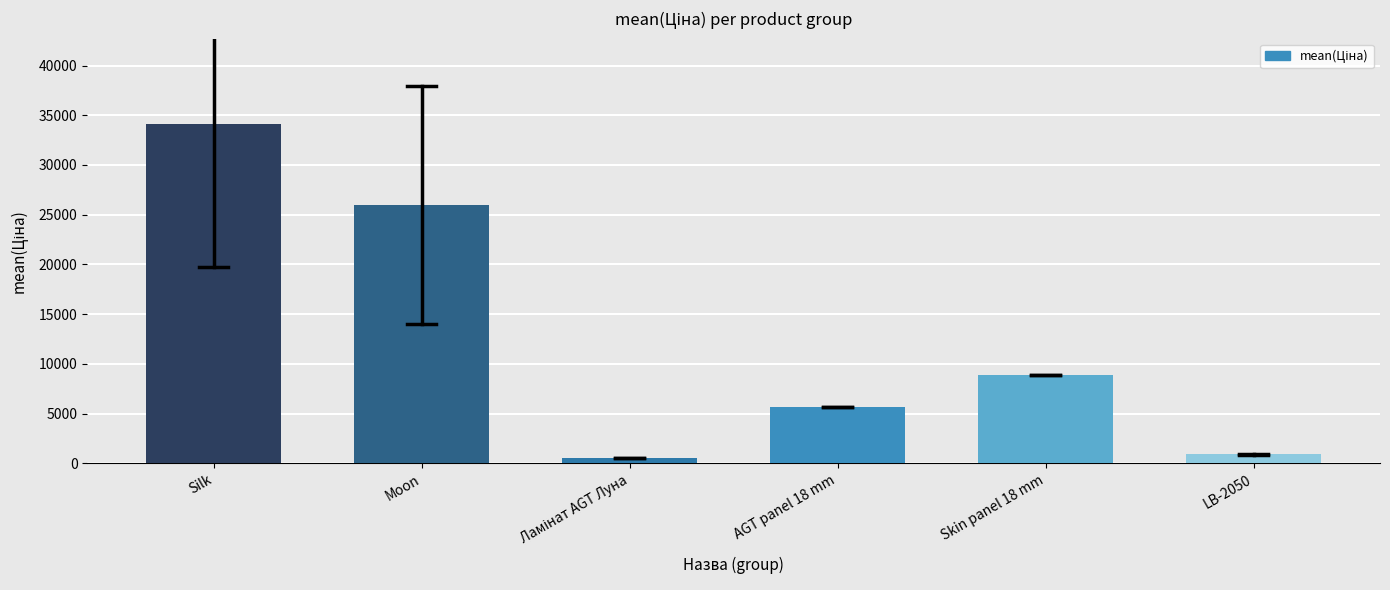

Reading right to left, extract all data points from this chart.

940.3	8856.7	5673.8	539.0	25935.9	34155.4